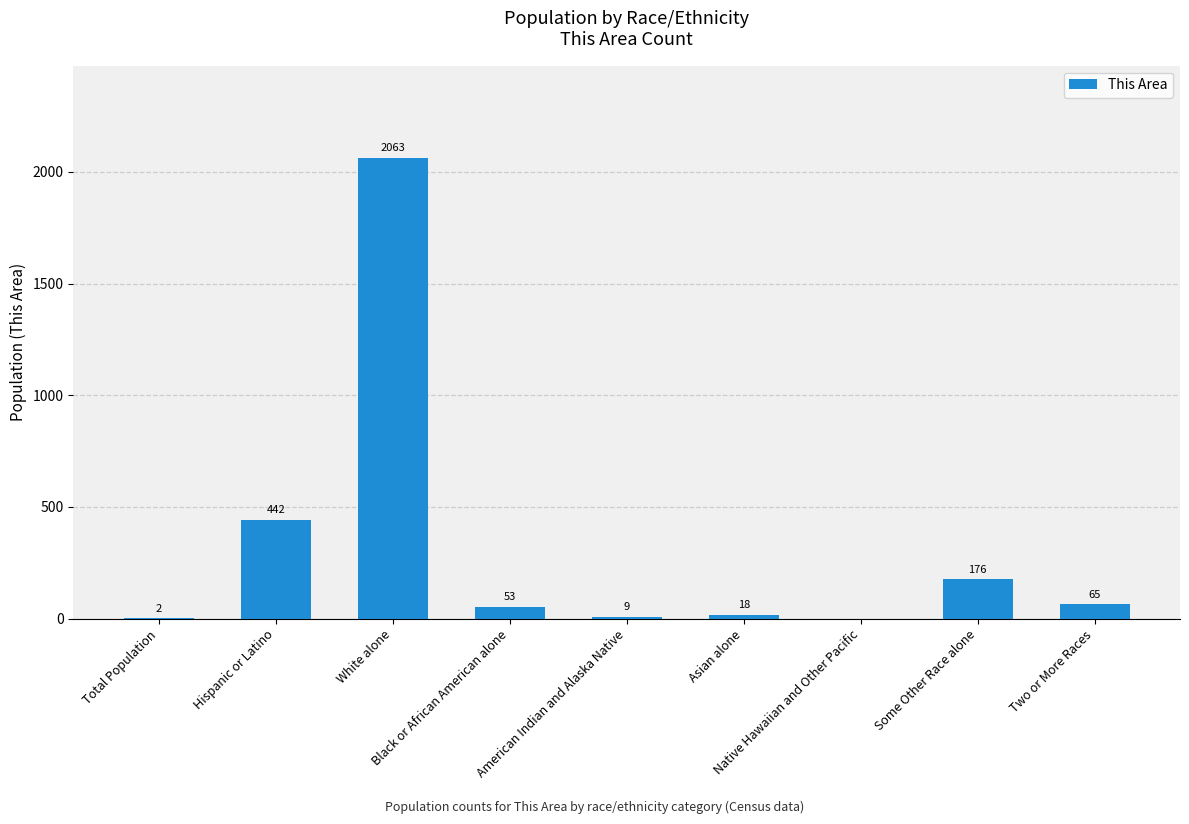

What is the sum of all values?

2828